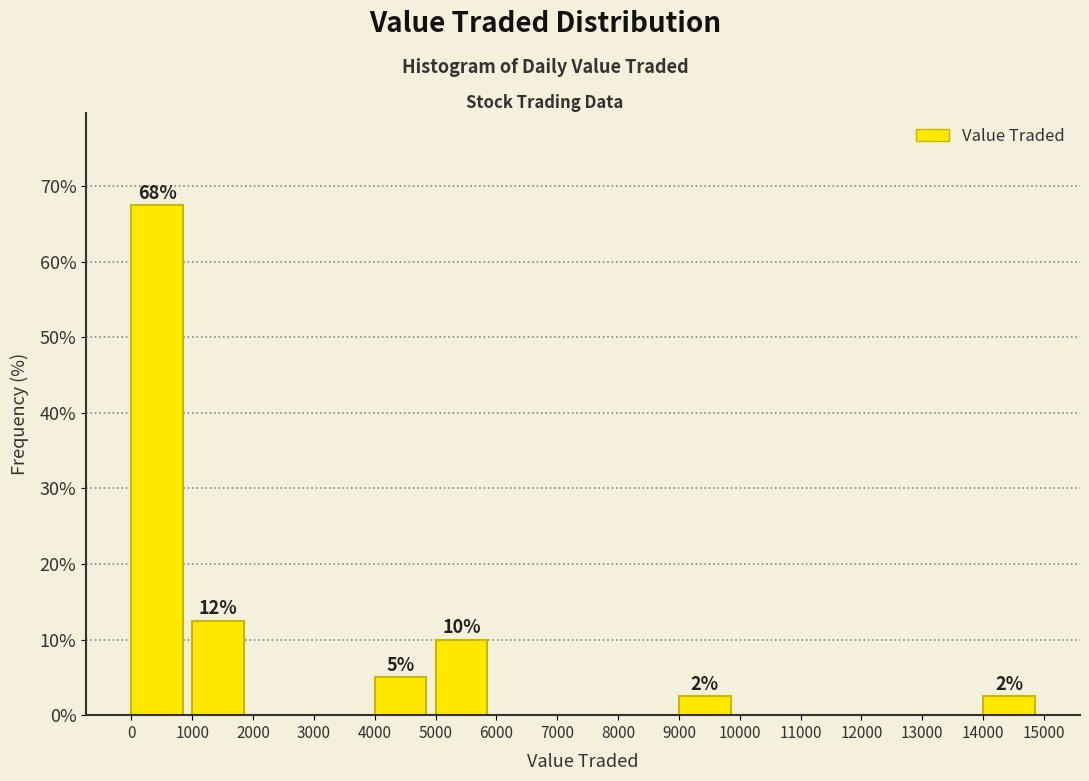

Over which range of the x-axis is the bar tallest?

0 to 1000